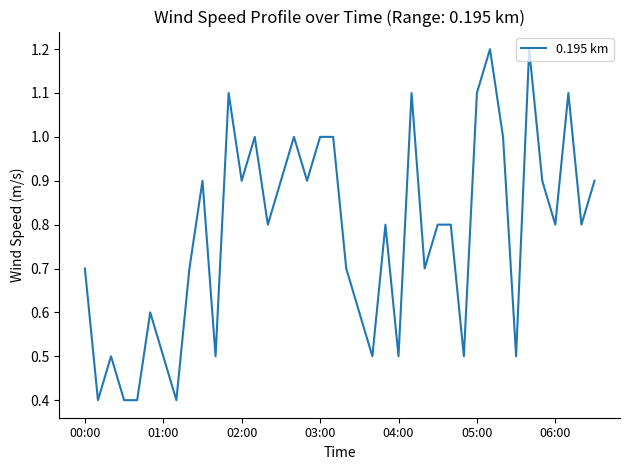

What is the minimum value shown in the chart?

0.4